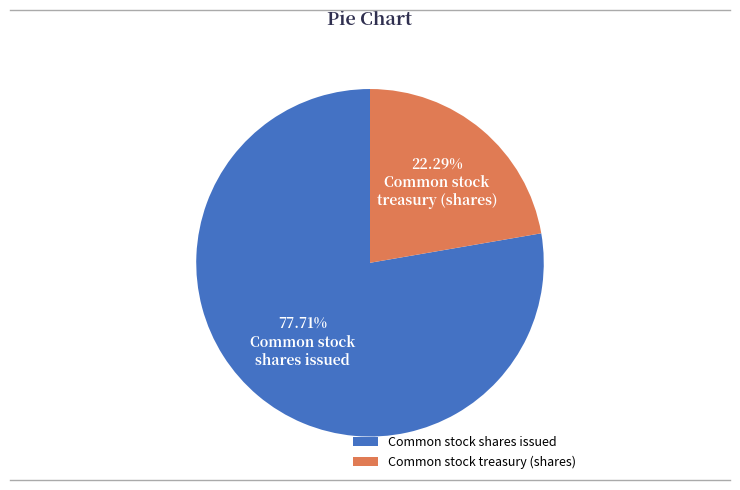

Rank the categories by value from lowest to highest.

Common stock treasury (shares), Common stock shares issued